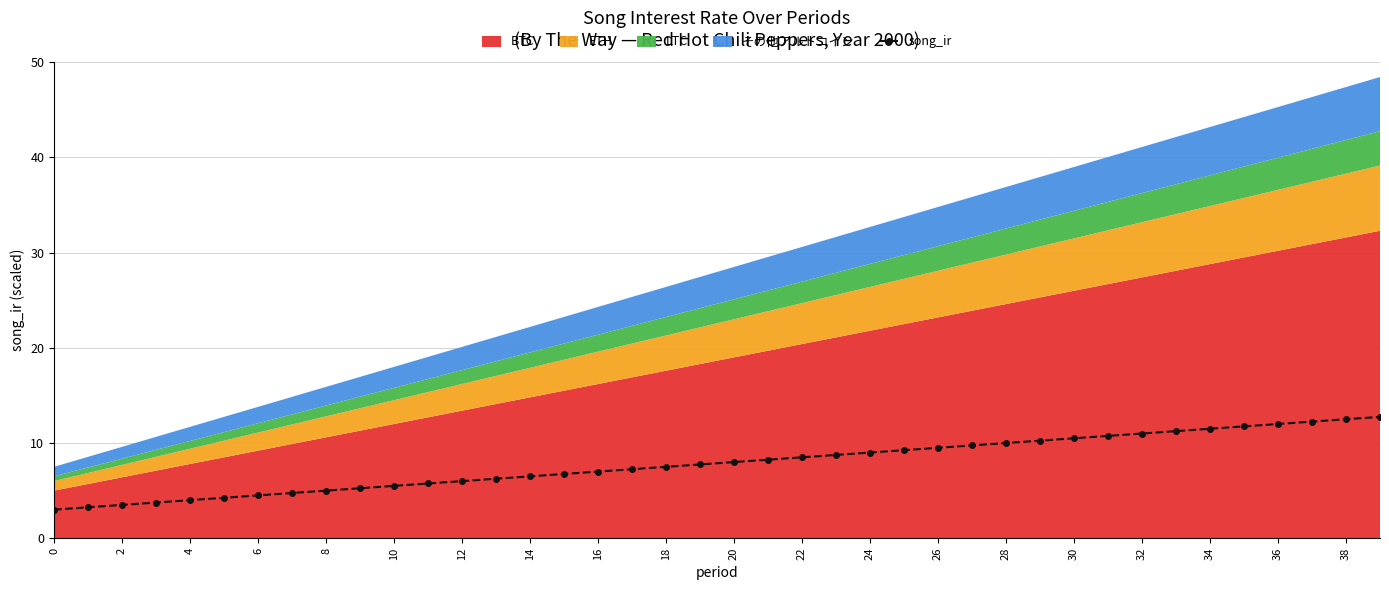

What is the minimum value for song_ir?

3.0